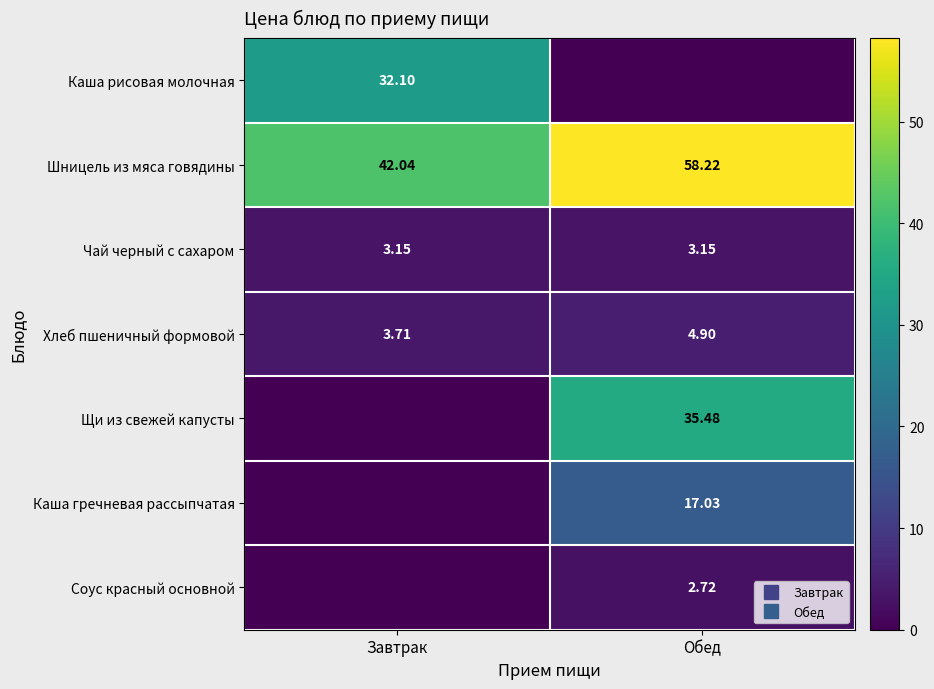

True or false: Каша рисовая молочная has a value of 32.1 at Завтрак.

True